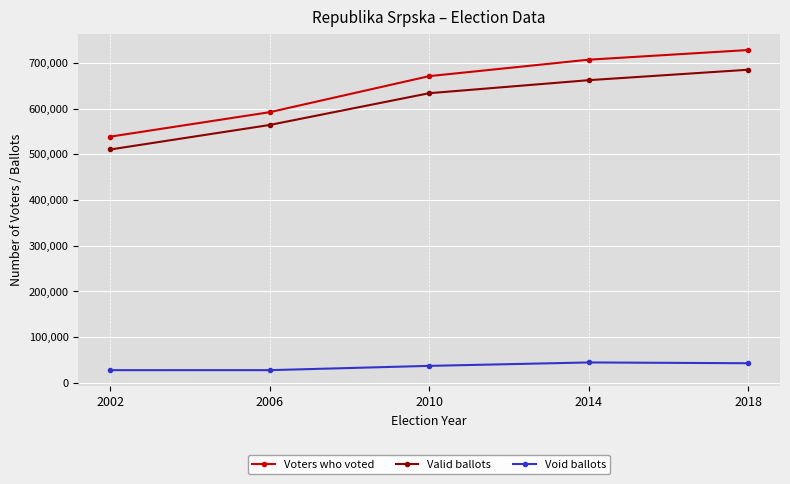

What is the sum of all Valid ballots values?

3054455